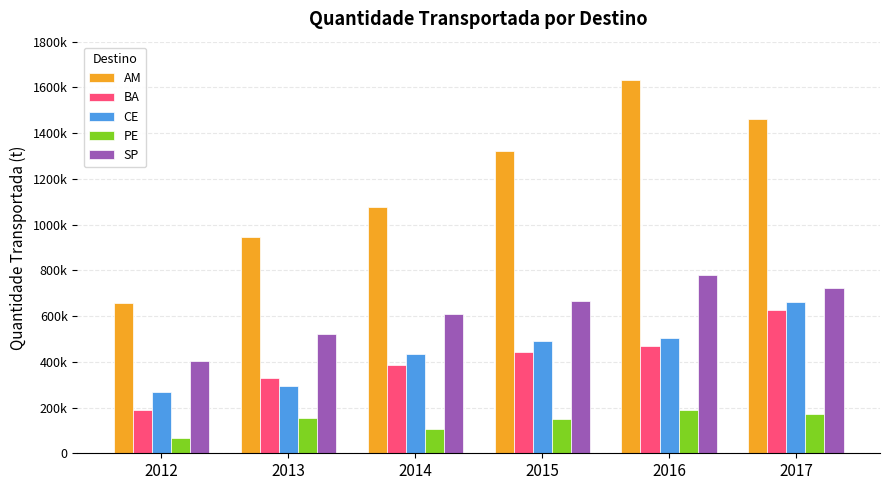

What are all the series names shown in the legend?

AM, BA, CE, PE, SP